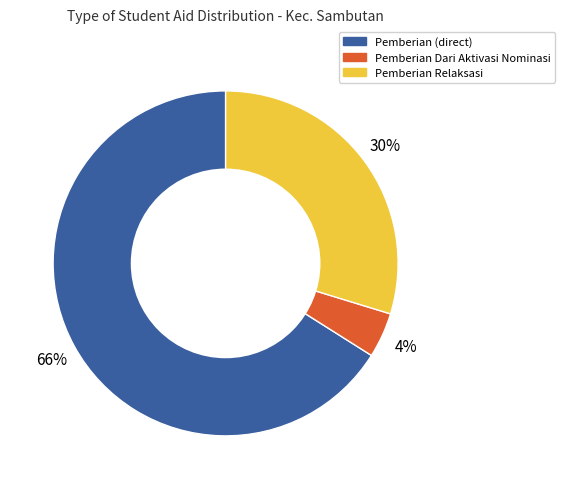

Is there a majority slice in this chart?

Yes